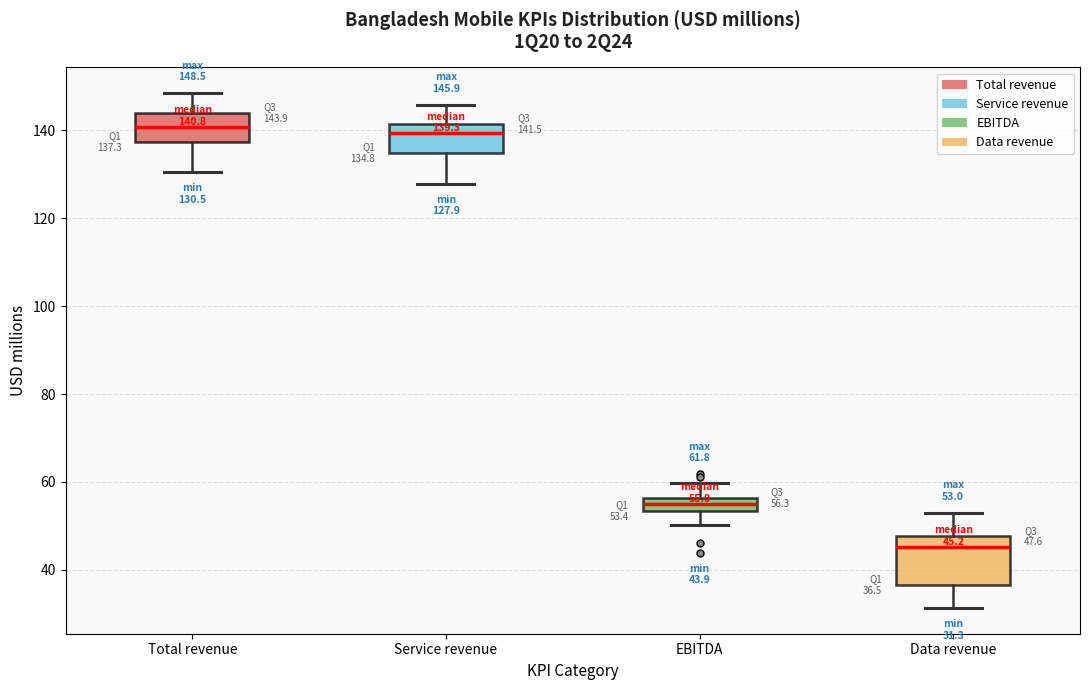

Which box is the tallest, from its lower edge to its upper edge?

Data revenue